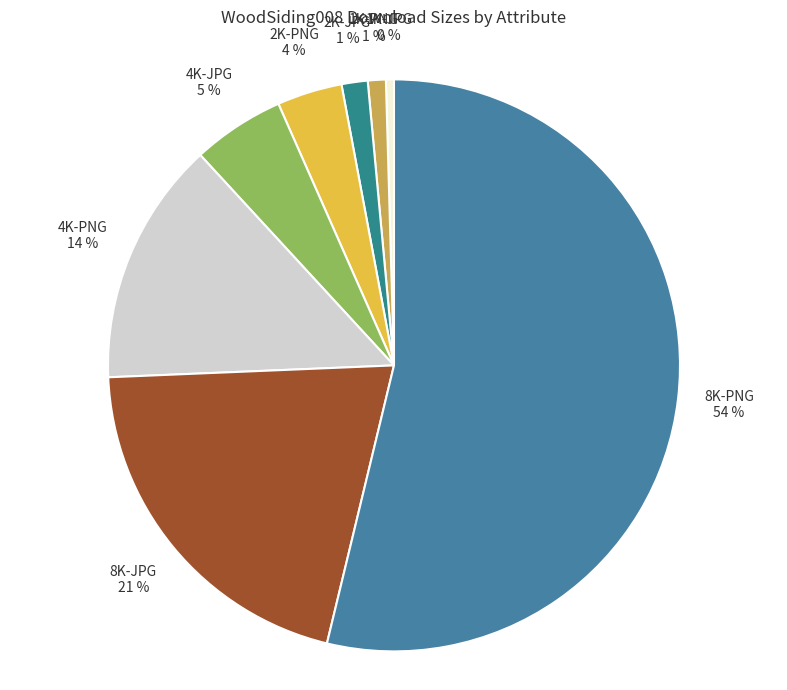

Do 2K-PNG and 8K-PNG together represent more than half of the pie?

Yes